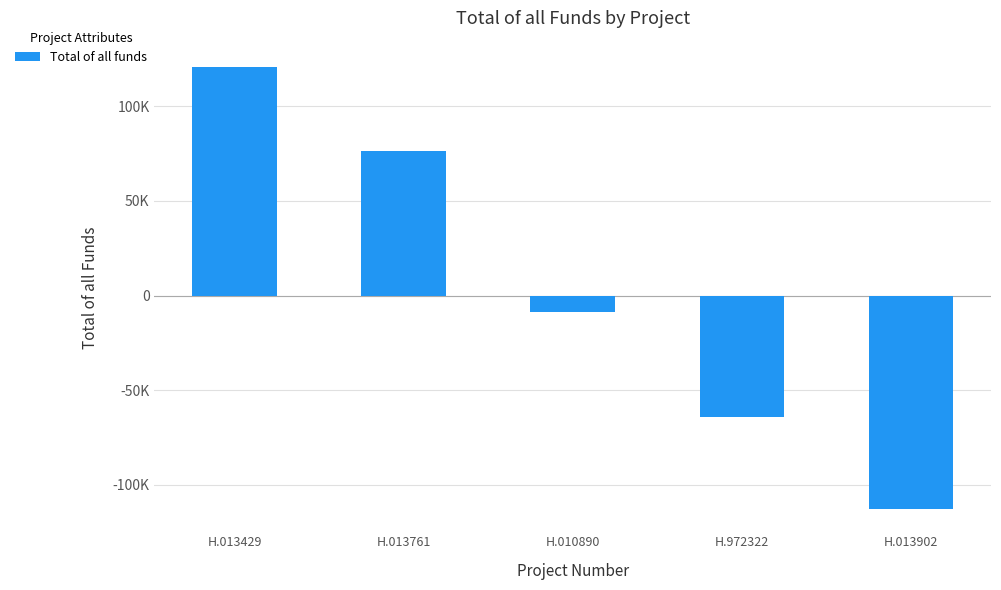

Are the bars grouped side by side (vs. stacked)?

No